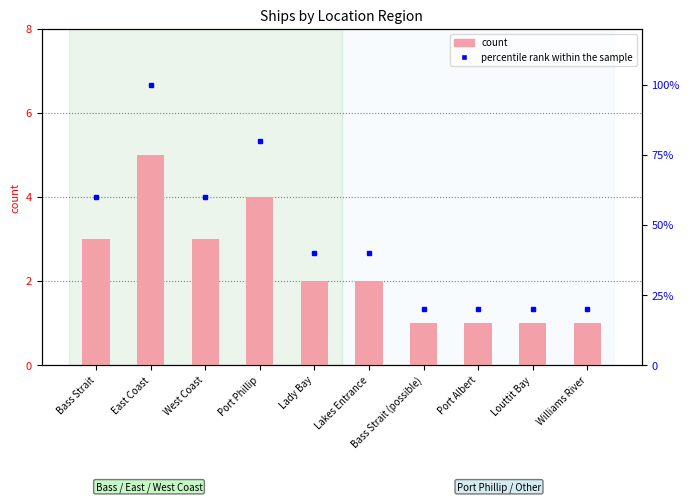

At which label does percentile rank within the sample reach its peak?

East Coast